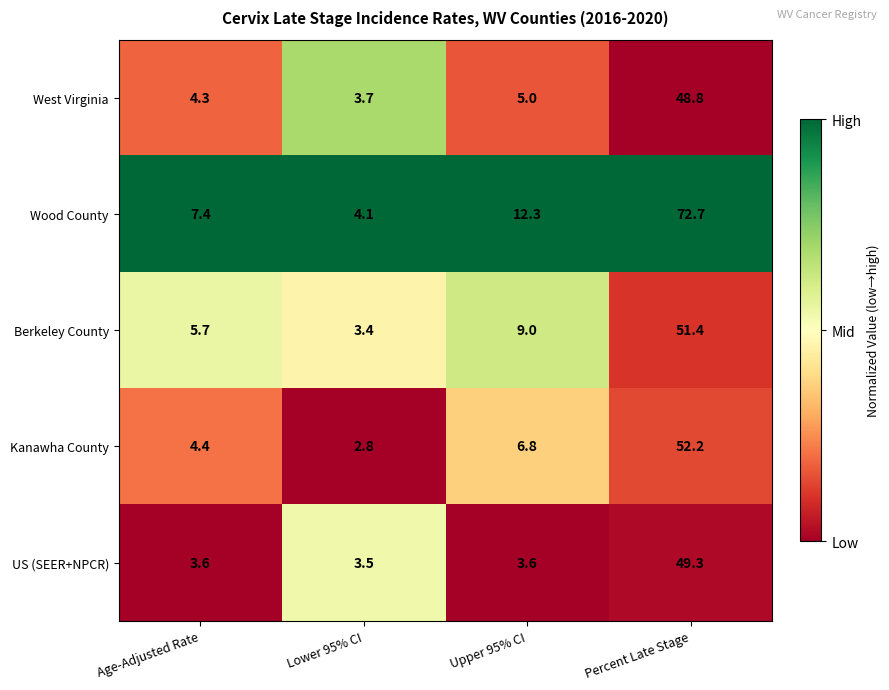

The Wood County series shows 98.2 at Percent Late Stage. True or false?

False